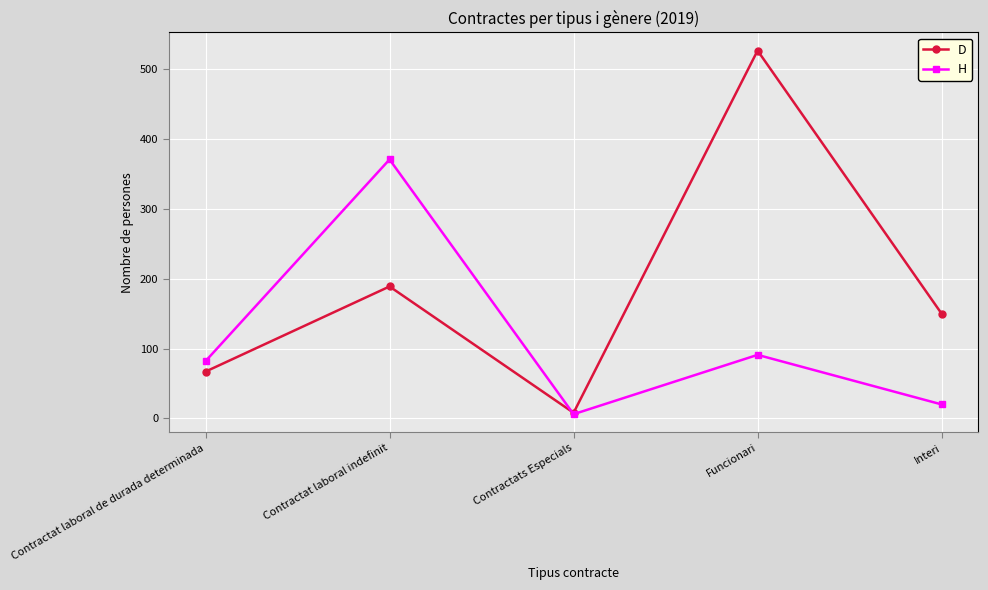

Read the H value at Funcionari.

91